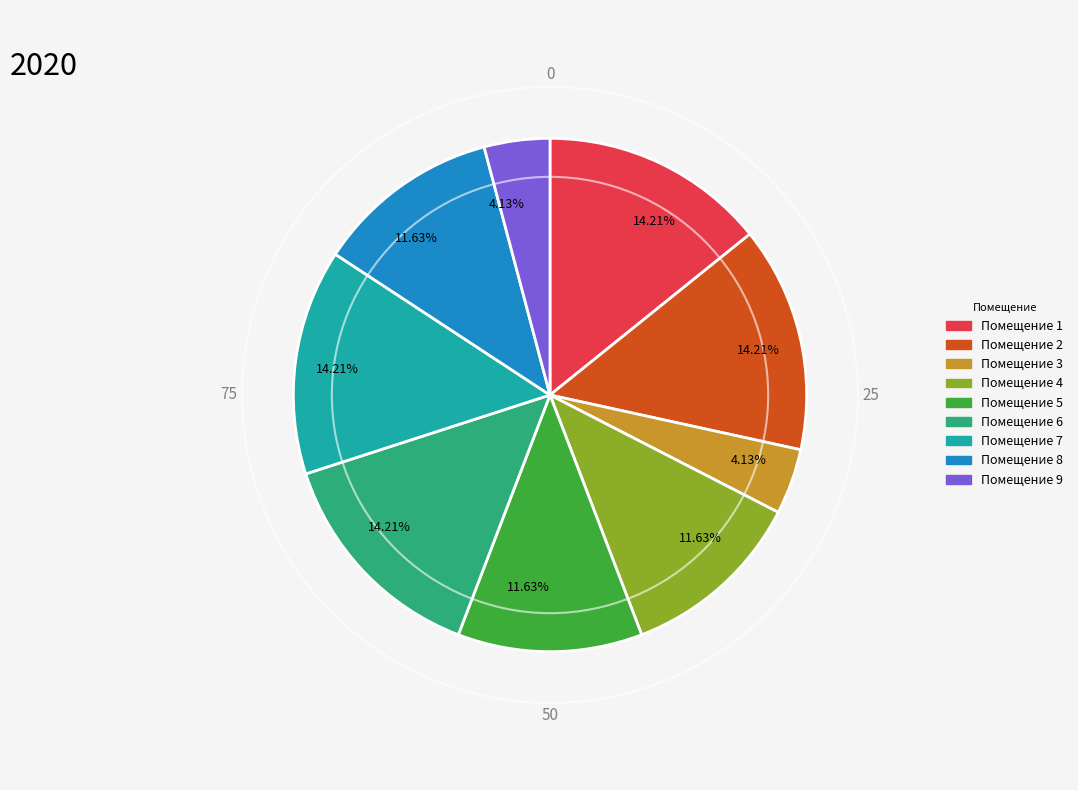

Does any single category account for the majority?

No